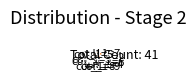

Is there any slice that represents more than half of the pie?

No